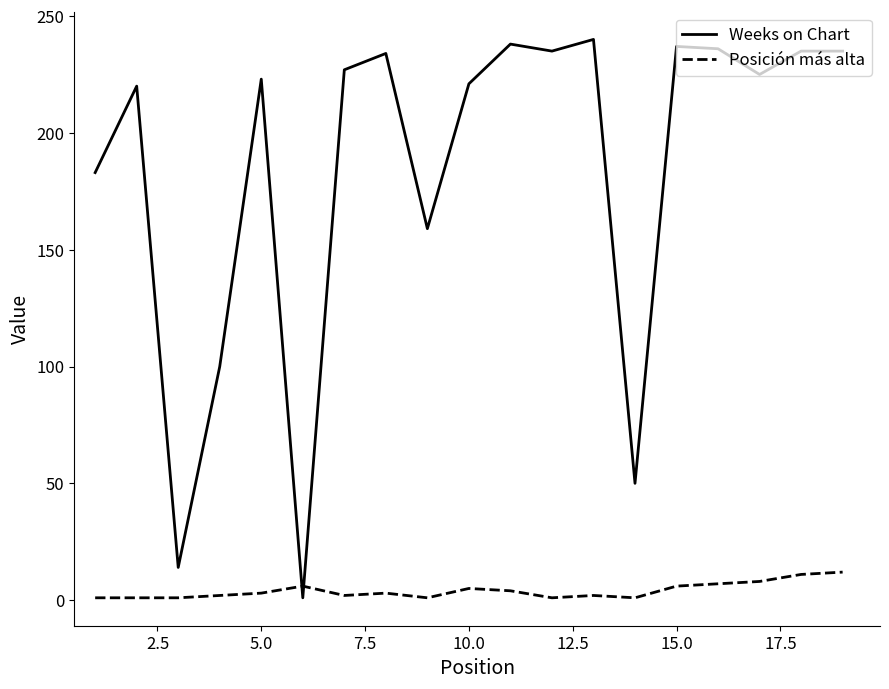

At how many categories does at least one series exceed 141?

15